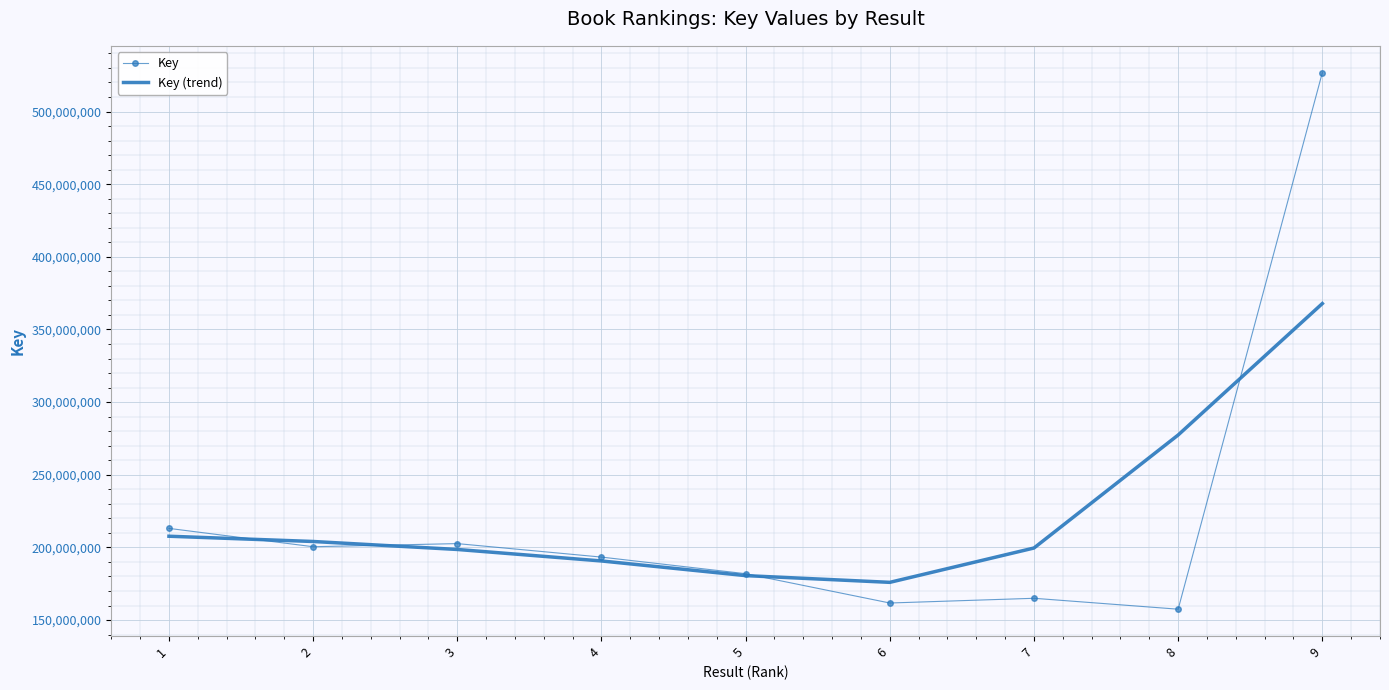

How many values in the Key series are below 193324141?

4